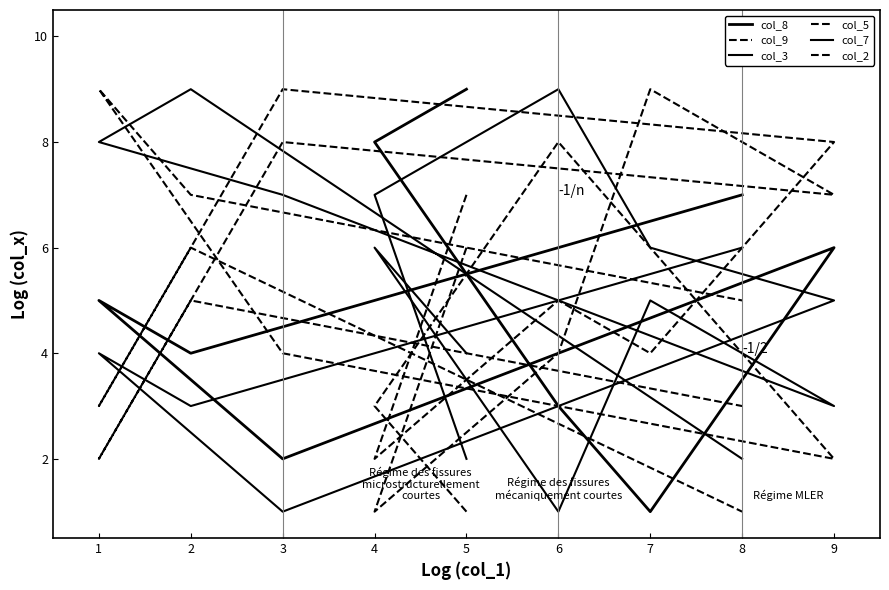

What is the highest value of the col_3 series?

9